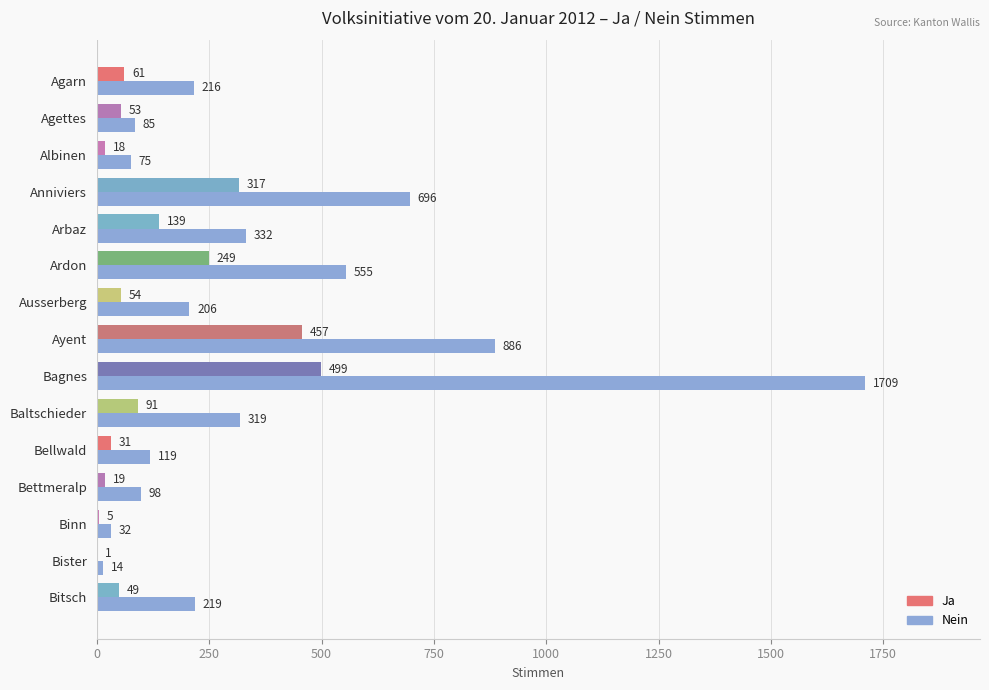

Which series has the largest total across all categories?

Nein